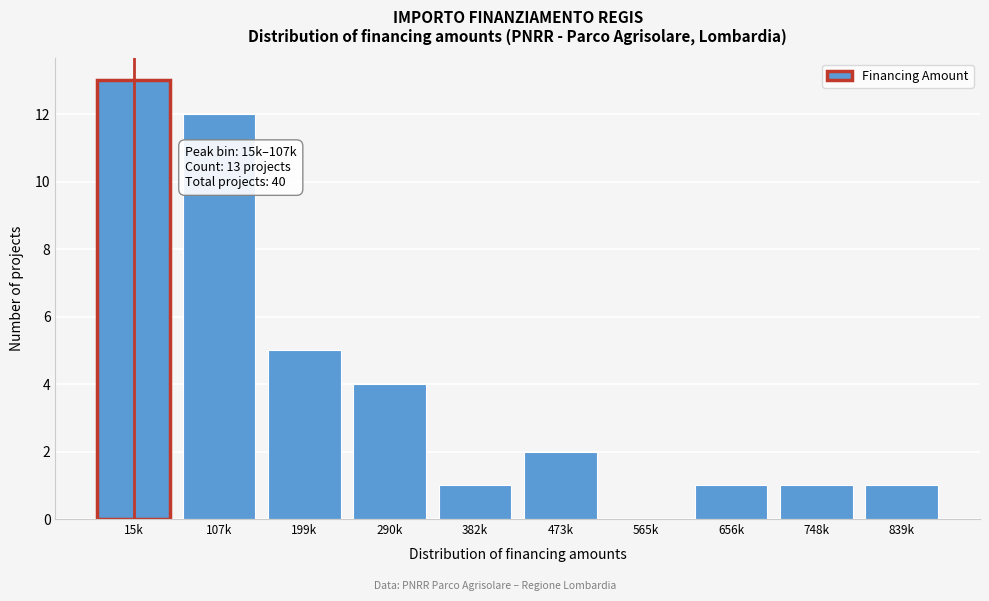

Reading left to right, extract all data points from this chart.

15k=13	107k=12	199k=5	290k=4	382k=1	473k=2	565k=0	656k=1	748k=1	839k=1